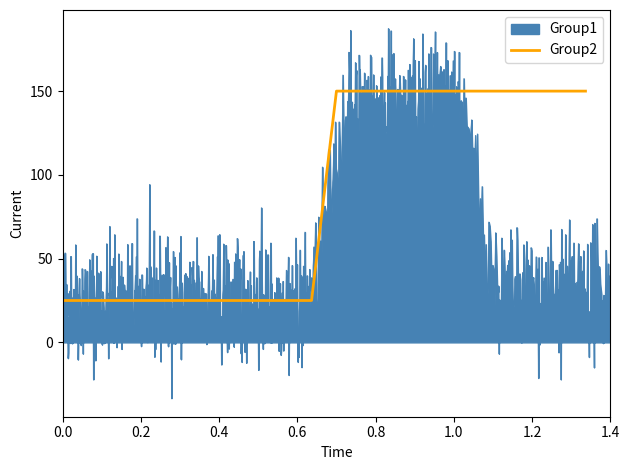

What is the lowest value of the Group2 series?

25